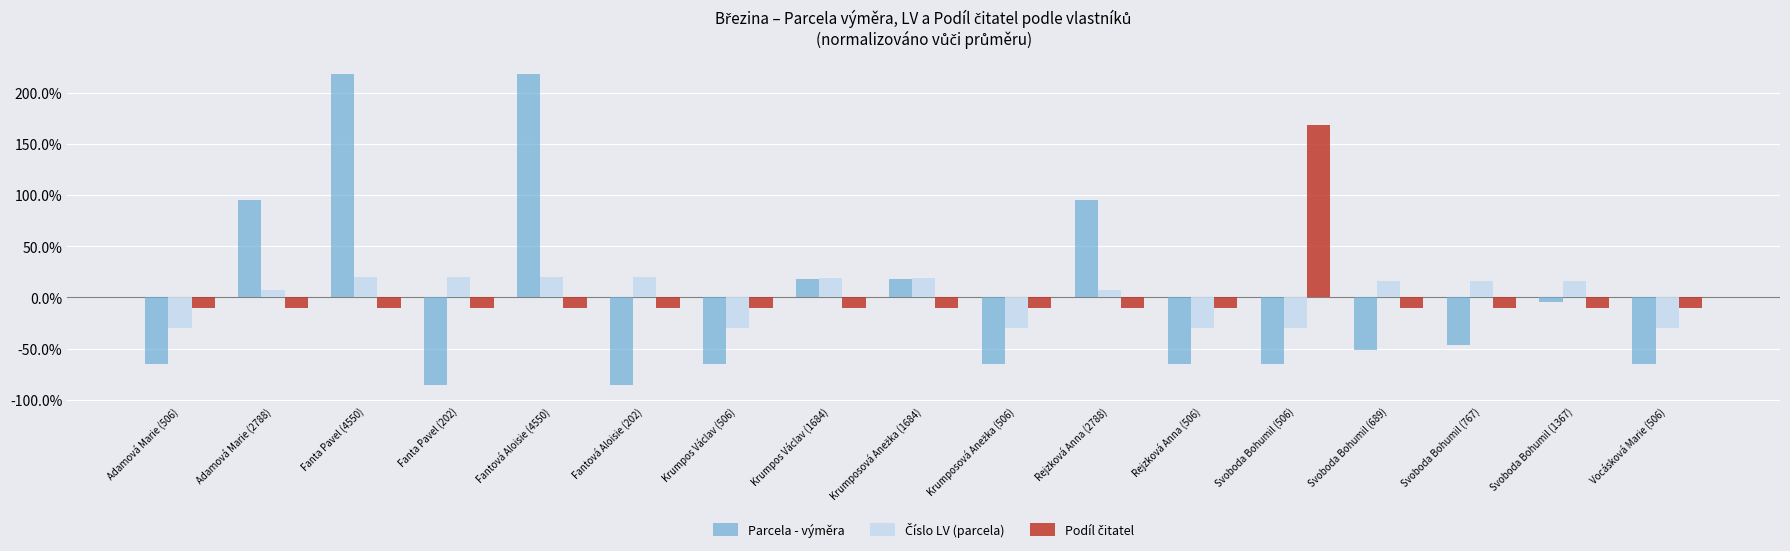

Which series has the widest spread of values?

Parcela - výměra